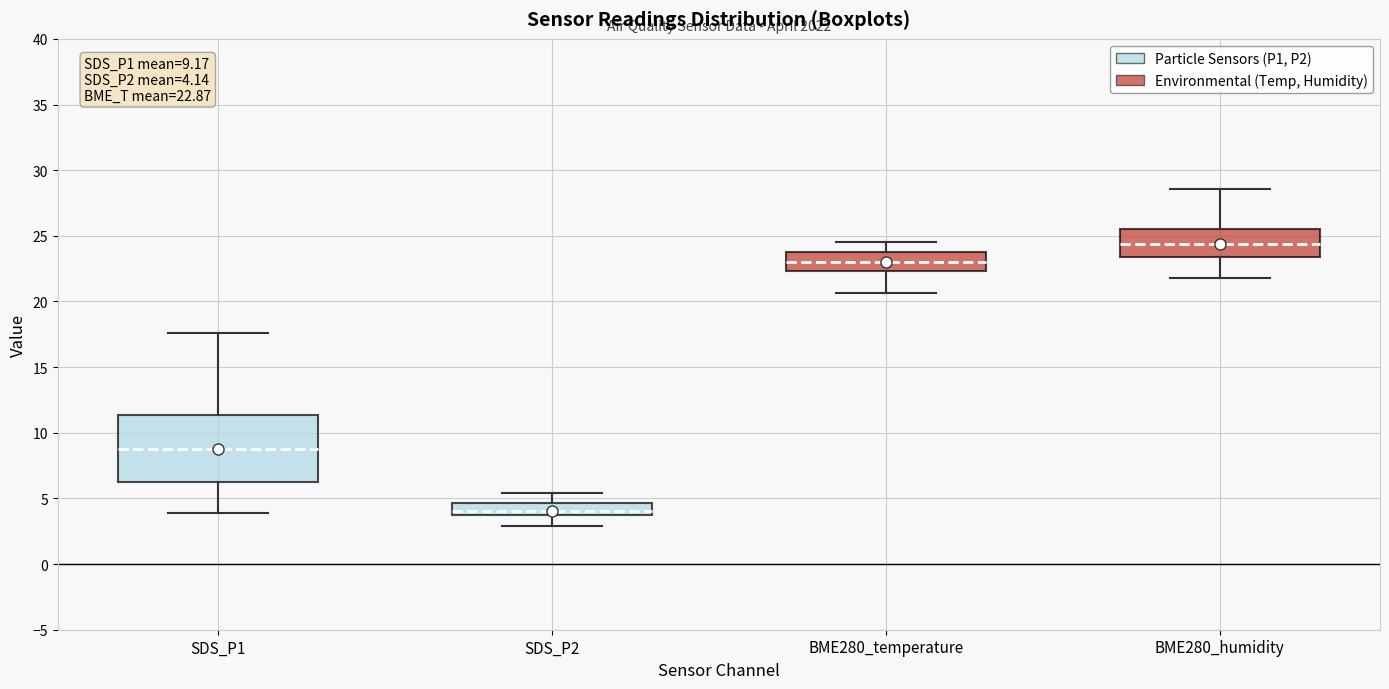

Which box's median line is the lowest?

SDS_P2